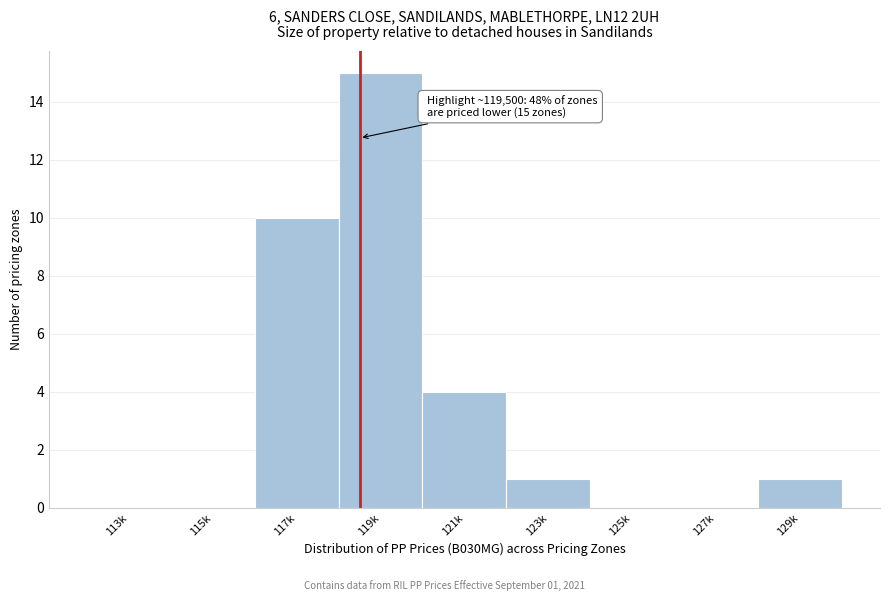

Reading right to left, transcribe all the data shown in this chart.

129k=1	127k=0	125k=0	123k=1	121k=4	119k=15	117k=10	115k=0	113k=0